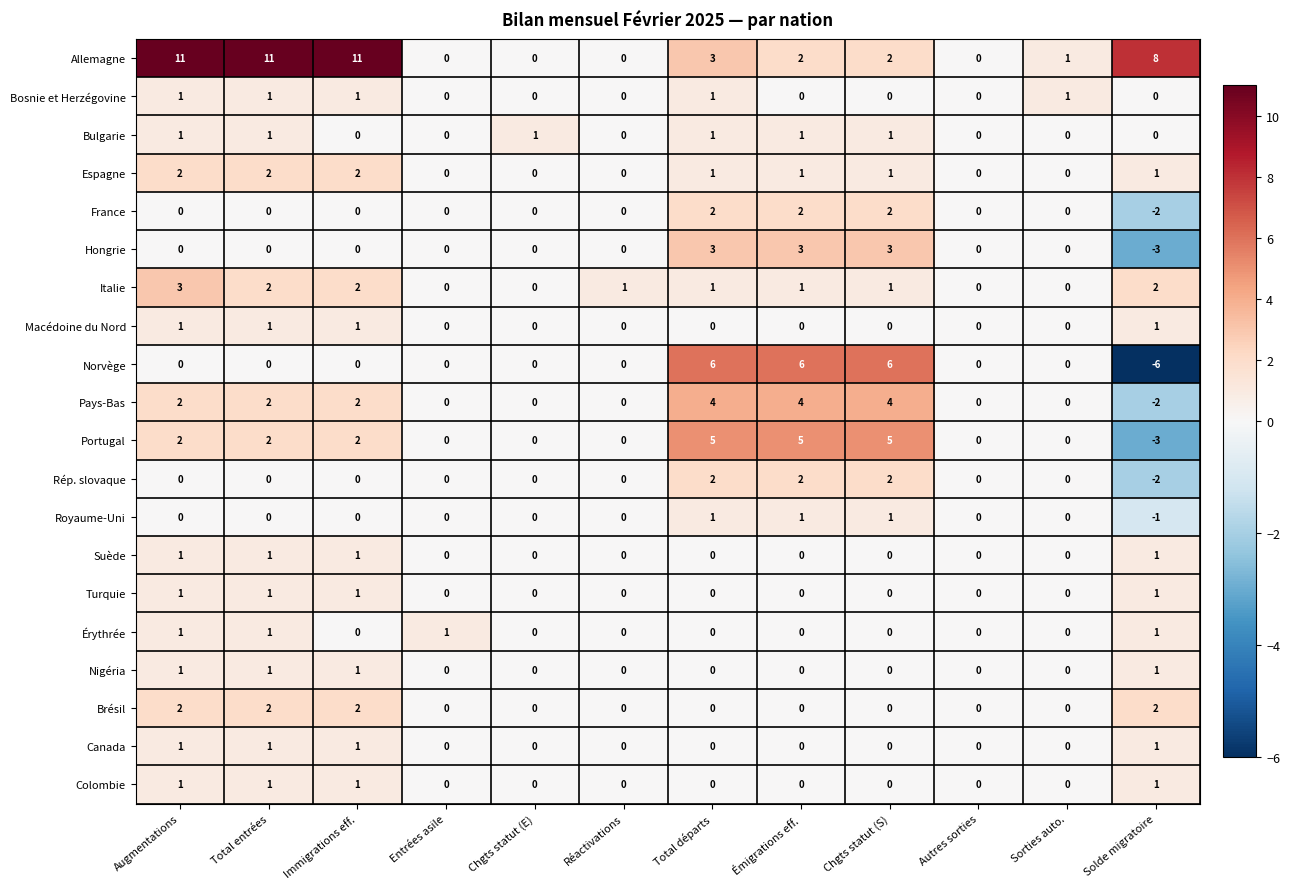

What is the sum of all Pays-Bas values?

16